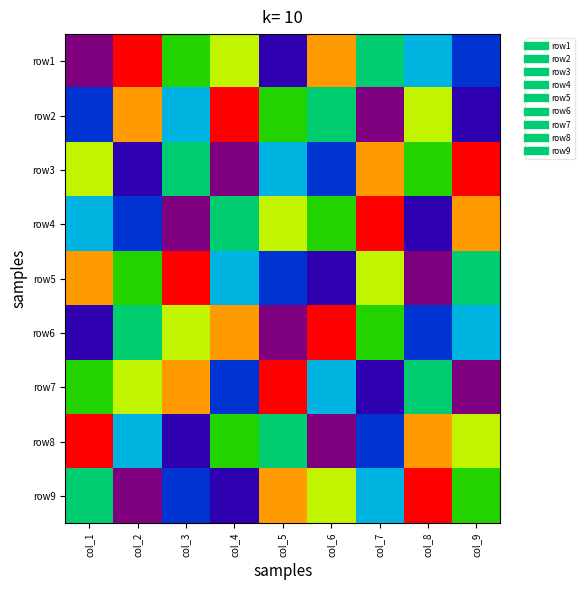

Reading right to left, extract all data points from this chart.

row1: col_9=3	col_8=4	col_7=5	col_6=8	col_5=2	col_4=7	col_3=6	col_2=9	col_1=1
row2: col_9=2	col_8=7	col_7=1	col_6=5	col_5=6	col_4=9	col_3=4	col_2=8	col_1=3
row3: col_9=9	col_8=6	col_7=8	col_6=3	col_5=4	col_4=1	col_3=5	col_2=2	col_1=7
row4: col_9=8	col_8=2	col_7=9	col_6=6	col_5=7	col_4=5	col_3=1	col_2=3	col_1=4
row5: col_9=5	col_8=1	col_7=7	col_6=2	col_5=3	col_4=4	col_3=9	col_2=6	col_1=8
row6: col_9=4	col_8=3	col_7=6	col_6=9	col_5=1	col_4=8	col_3=7	col_2=5	col_1=2
row7: col_9=1	col_8=5	col_7=2	col_6=4	col_5=9	col_4=3	col_3=8	col_2=7	col_1=6
row8: col_9=7	col_8=8	col_7=3	col_6=1	col_5=5	col_4=6	col_3=2	col_2=4	col_1=9
row9: col_9=6	col_8=9	col_7=4	col_6=7	col_5=8	col_4=2	col_3=3	col_2=1	col_1=5